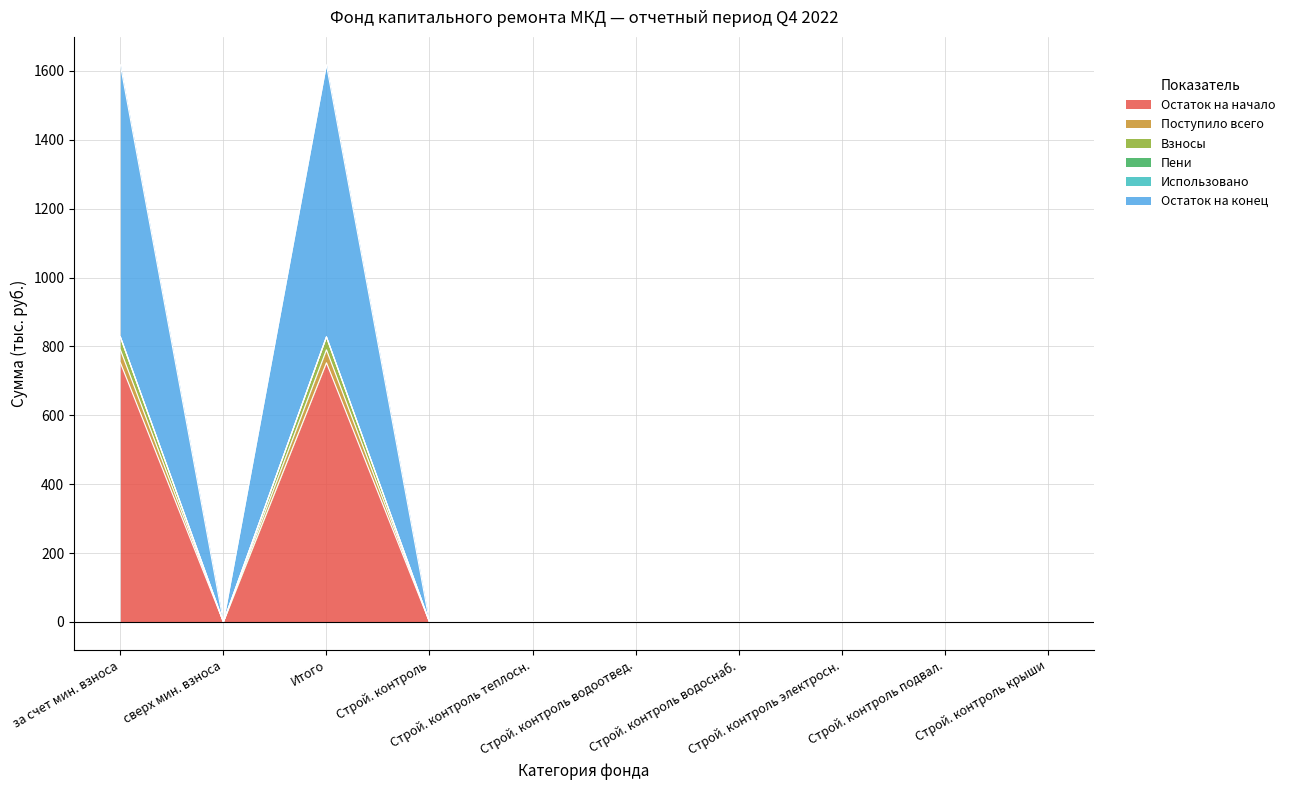

What is the maximum value for Остаток на начало?

752.5